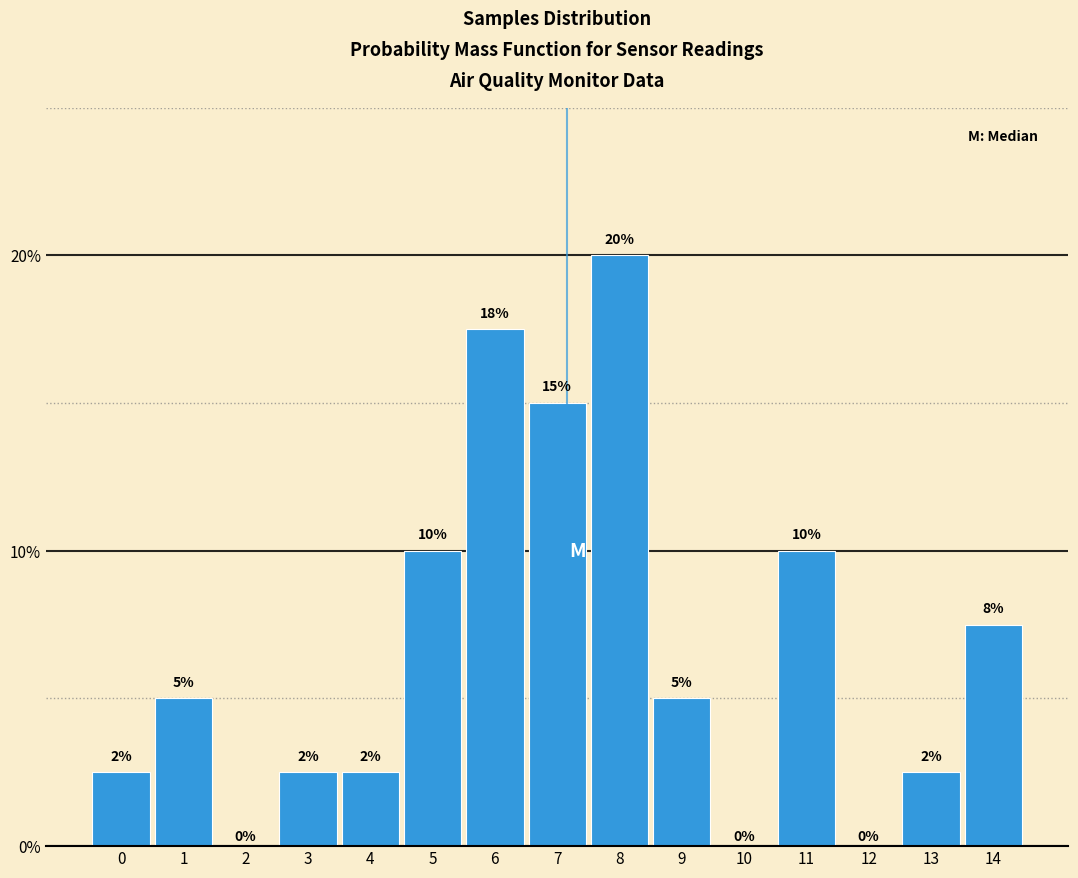

At which category does the chart reach its peak across all series?

8